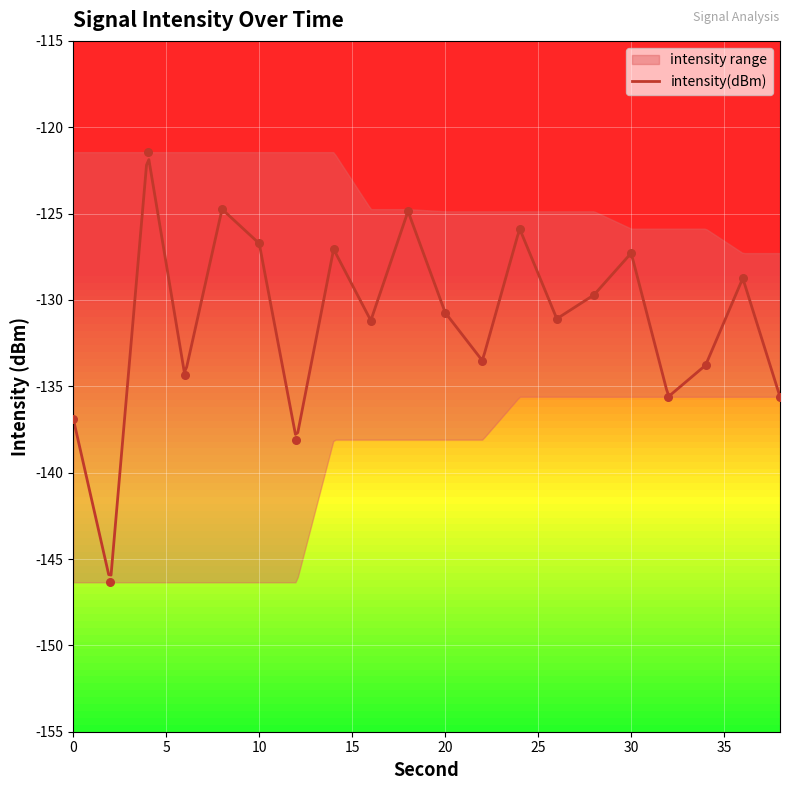

What is the lowest value of the intensity(dBm) series?

-145.9